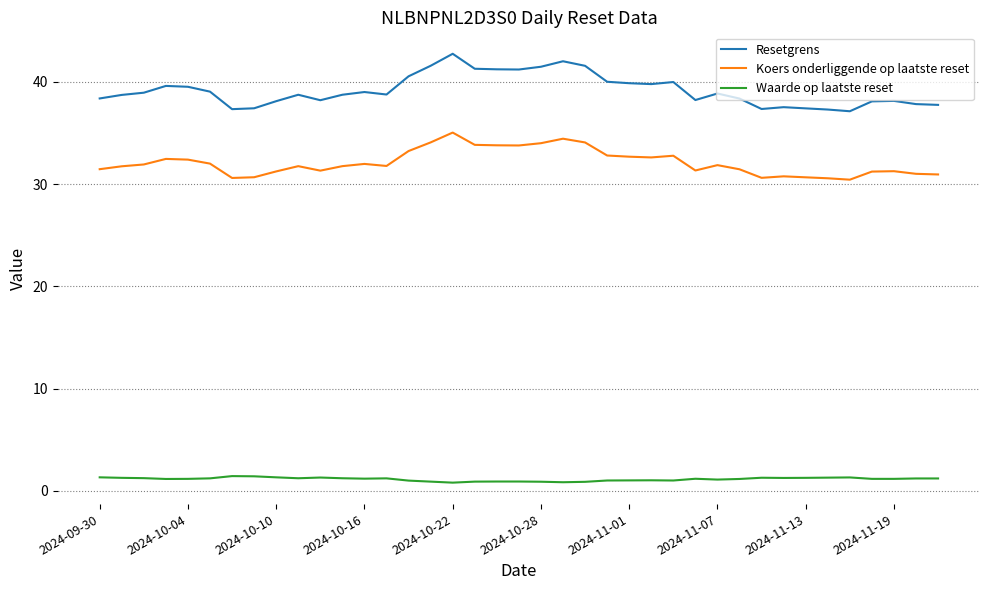

What is the highest value of the Resetgrens series?

42.8